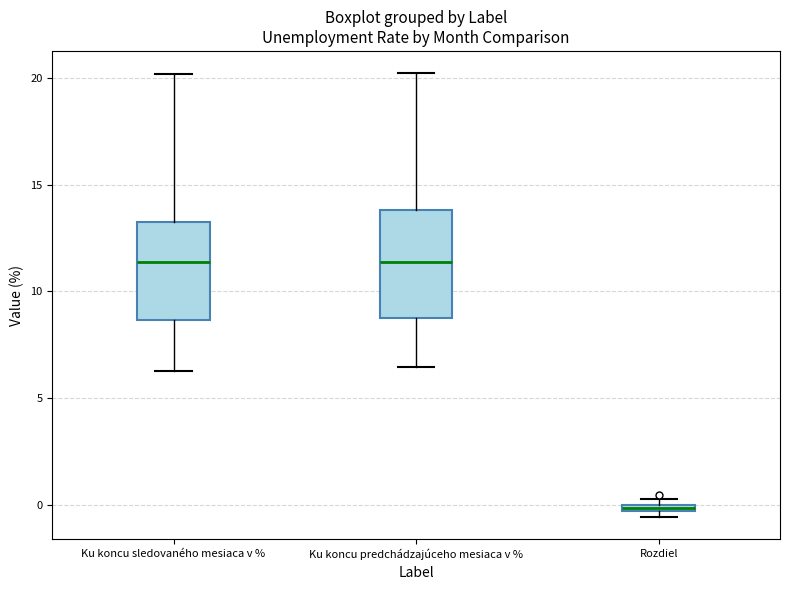

Where is the upper edge of the box for Rozdiel on the y-axis? The values are not printed on the chart, so give them approximately, as read against the axis.

0.0